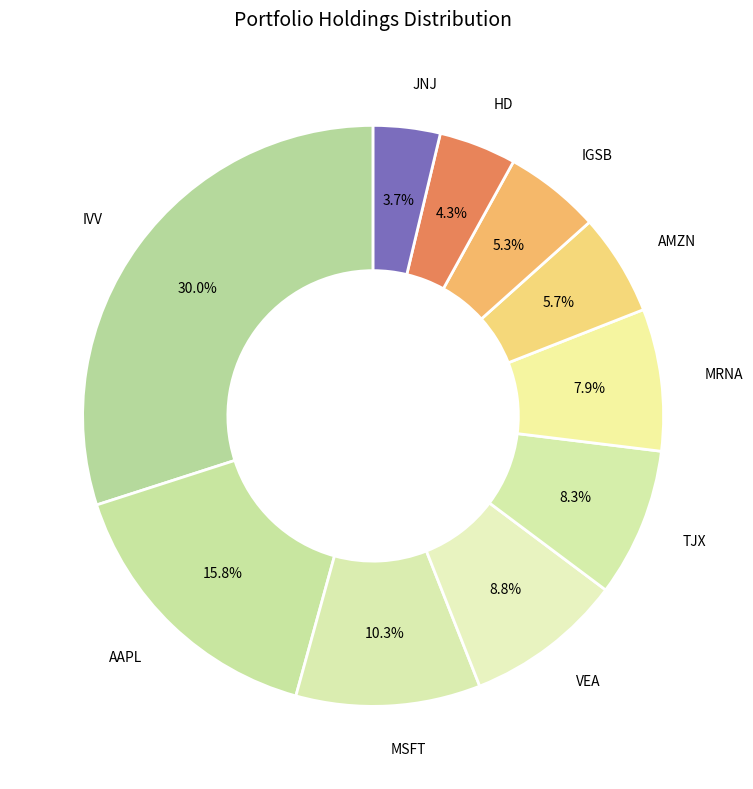

Approximately how many times larger is the value at MRNA compared to MSFT?

0.8